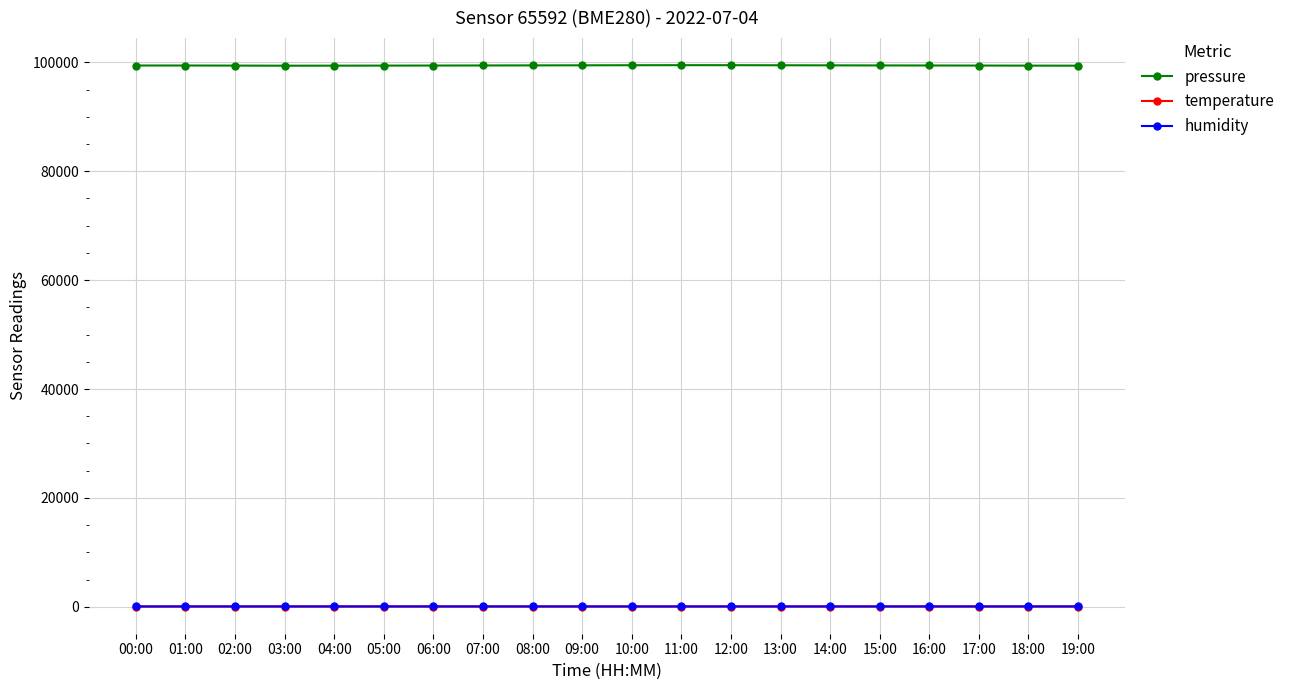

How many lines are shown in the chart?

3